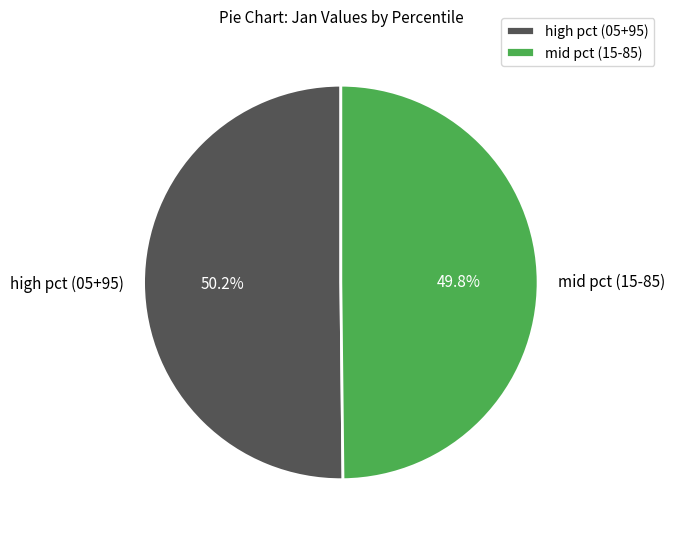

Does any single category account for the majority?

Yes